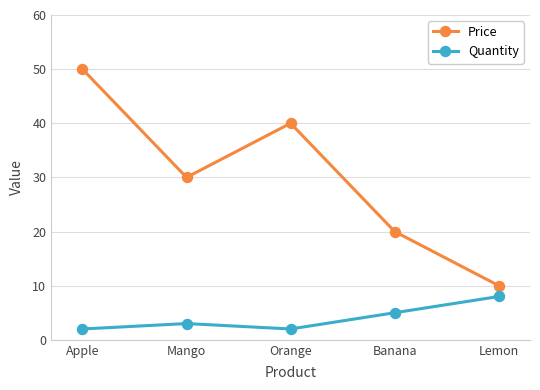

At how many categories does at least one series exceed 9?

5